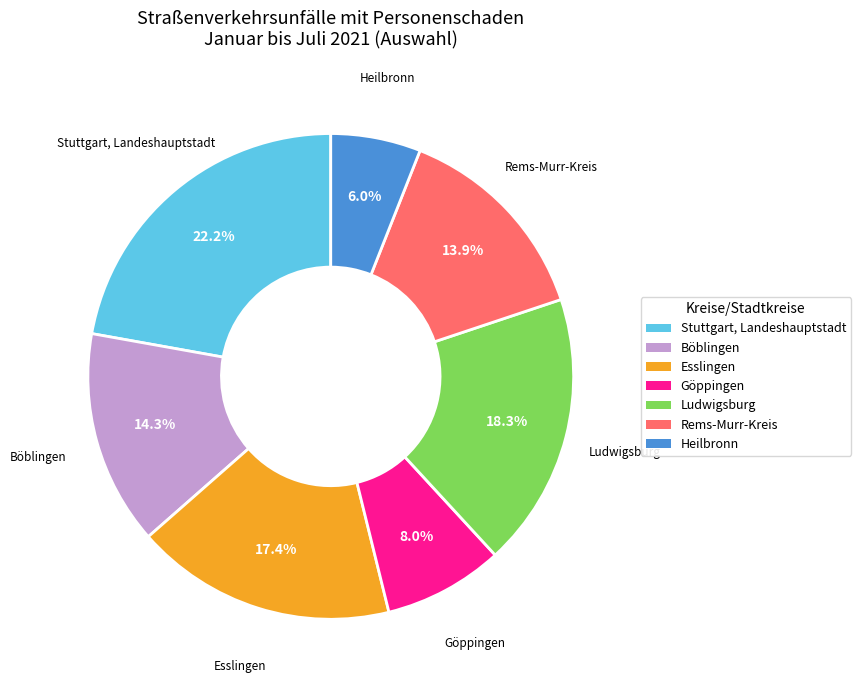

To the nearest percent, what portion does Ludwigsburg represent?

18%